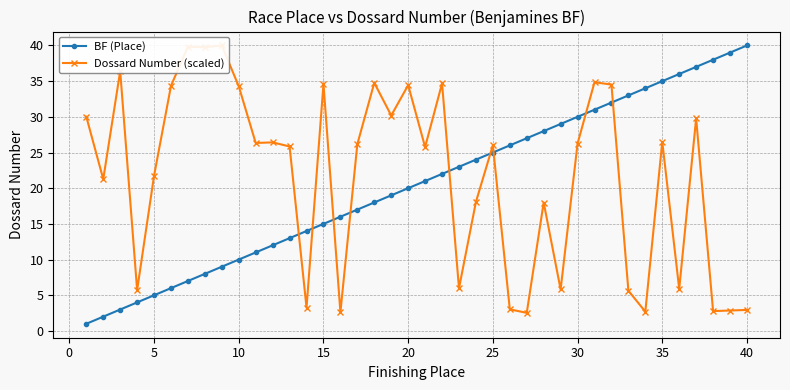

What is the average value of the BF (Place) series?

20.5